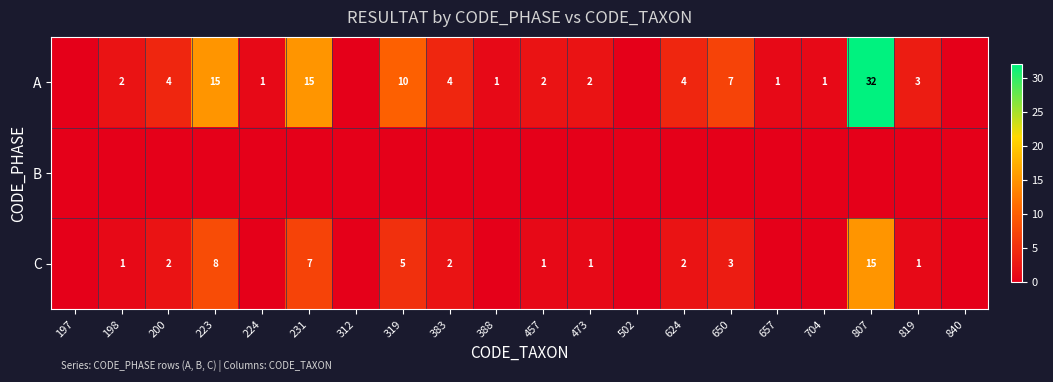

The value of A at 624 is 5. True or false?

False